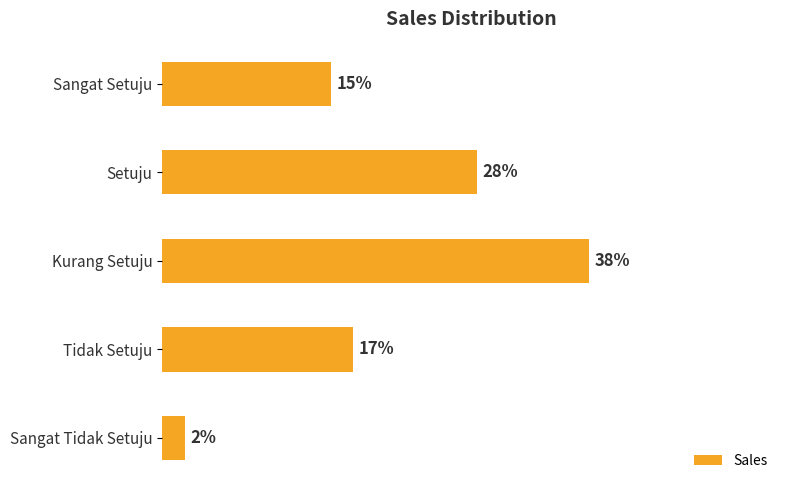

What is the greatest value displayed?

0.4